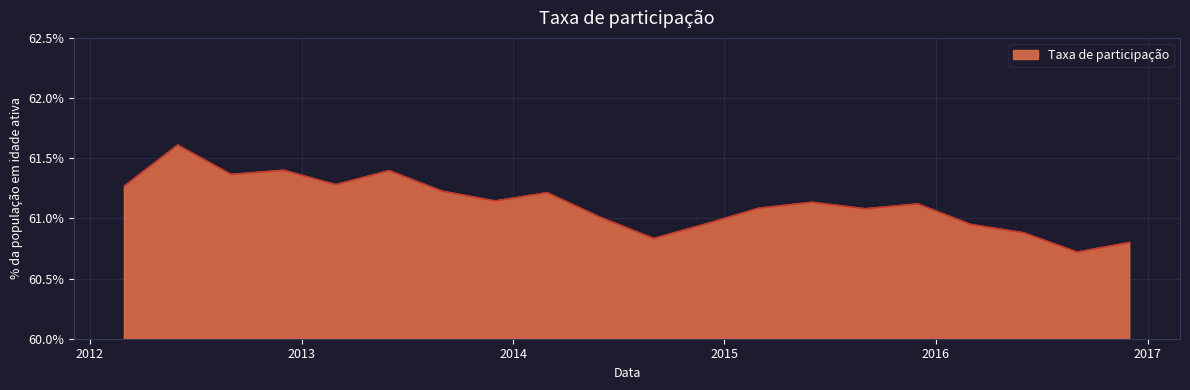

Is this an area chart (filled region under the line)?

Yes